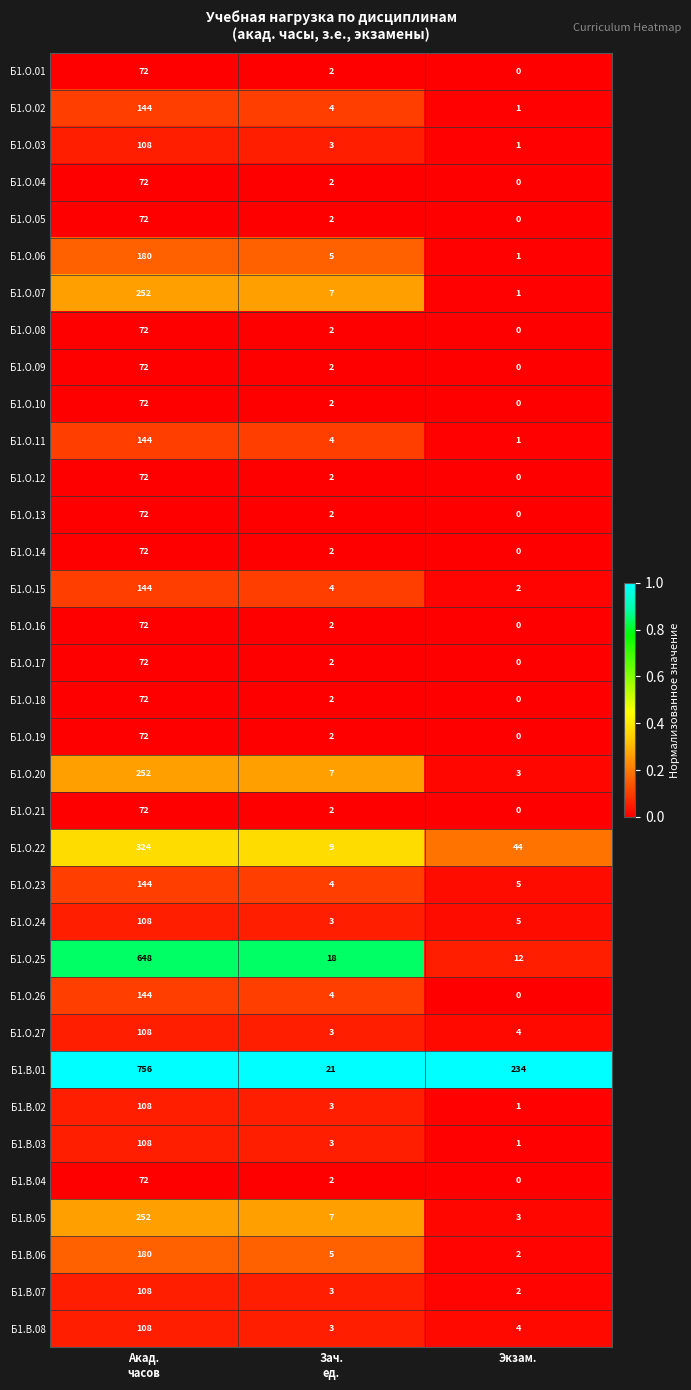

At which label does Б1.О.21 reach its minimum?

Экзам.